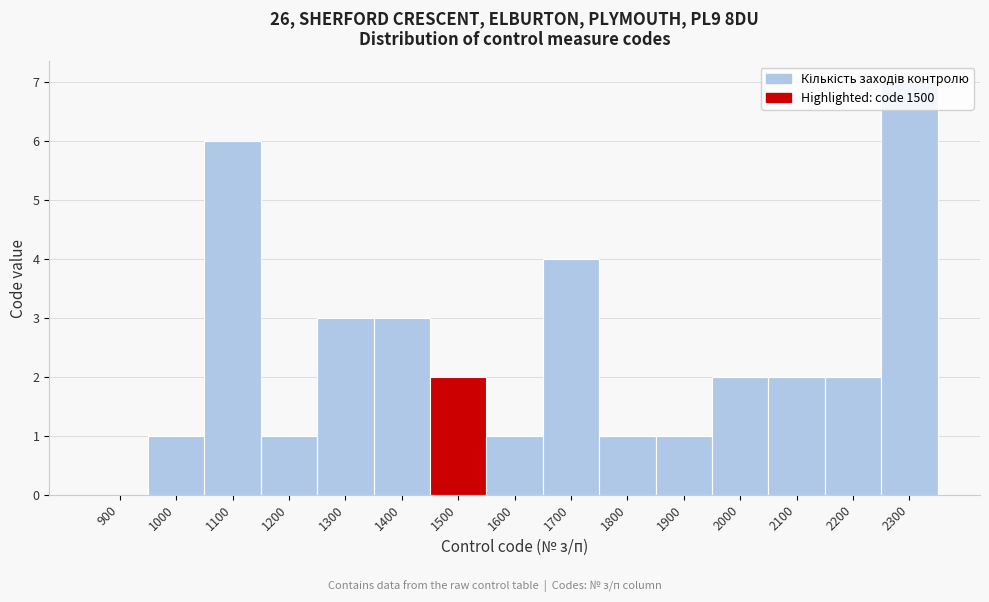

Which category has the highest value across all series?

2300